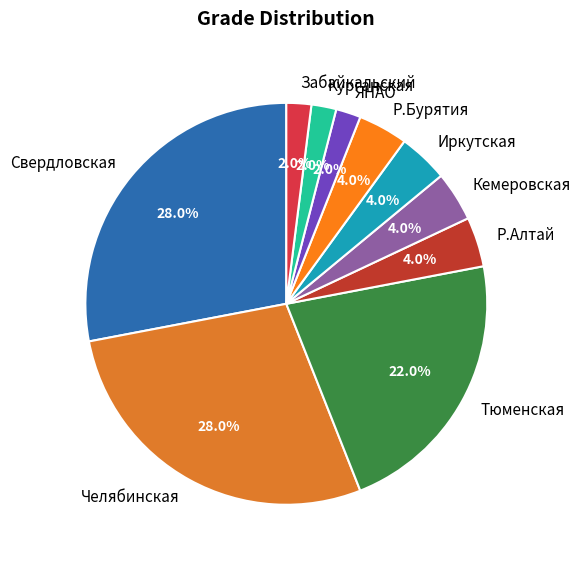

To the nearest percent, what percentage of the pie is Иркутская?

4%